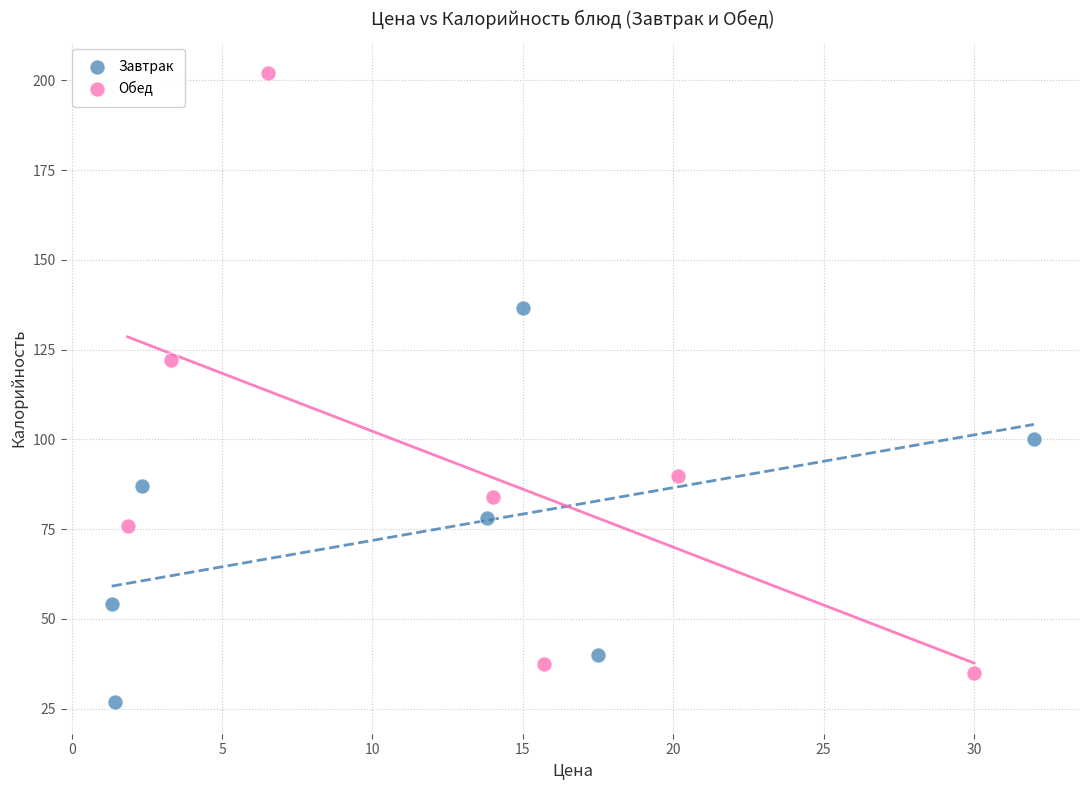

Which series has the largest Y range (max minus min)?

Обед